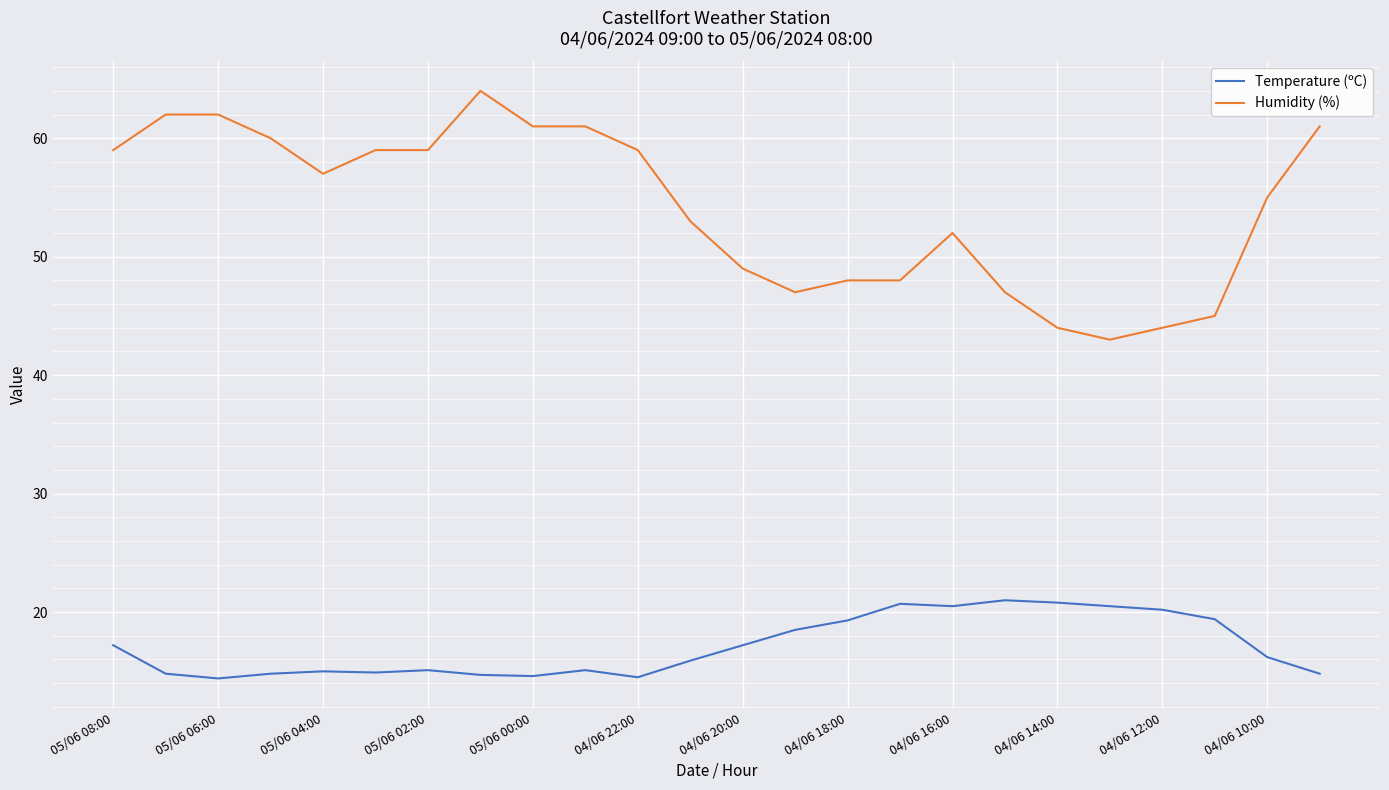

What is the greatest value displayed?

64.0